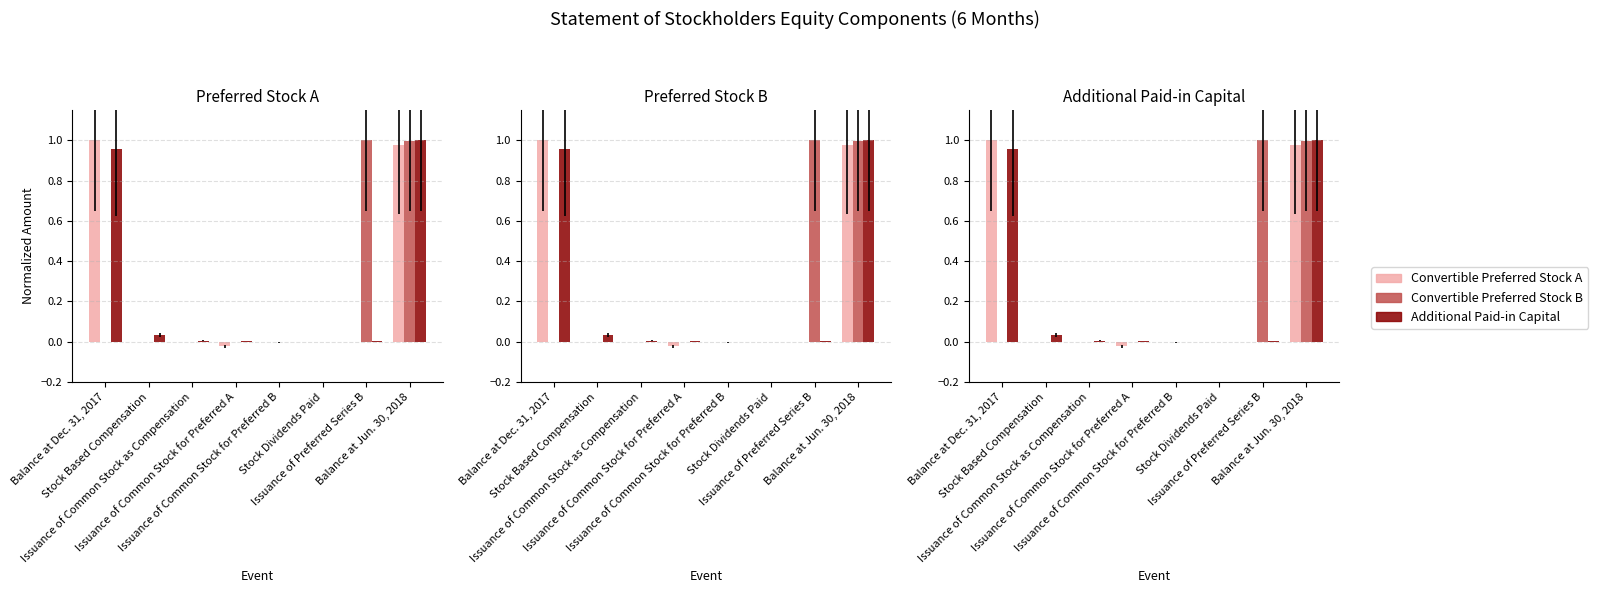

Reading left to right, what are all the values shown in this chart?

Convertible Preferred Stock A: 1.0	0.0	0.0	-0.0	0.0	0.0	0.0	1.0
Convertible Preferred Stock B: 0.0	0.0	0.0	0.0	-0.0	0.0	1.0	1.0
Additional Paid-in Capital: 1.0	0.0	0.0	0.0	0.0	0.0	0.0	1.0